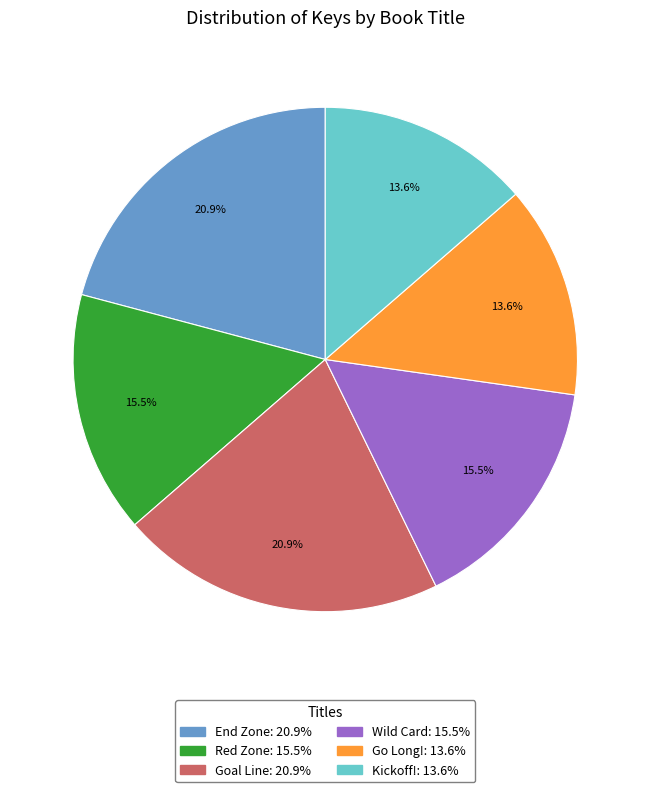

Is End Zone the majority of the pie?

No